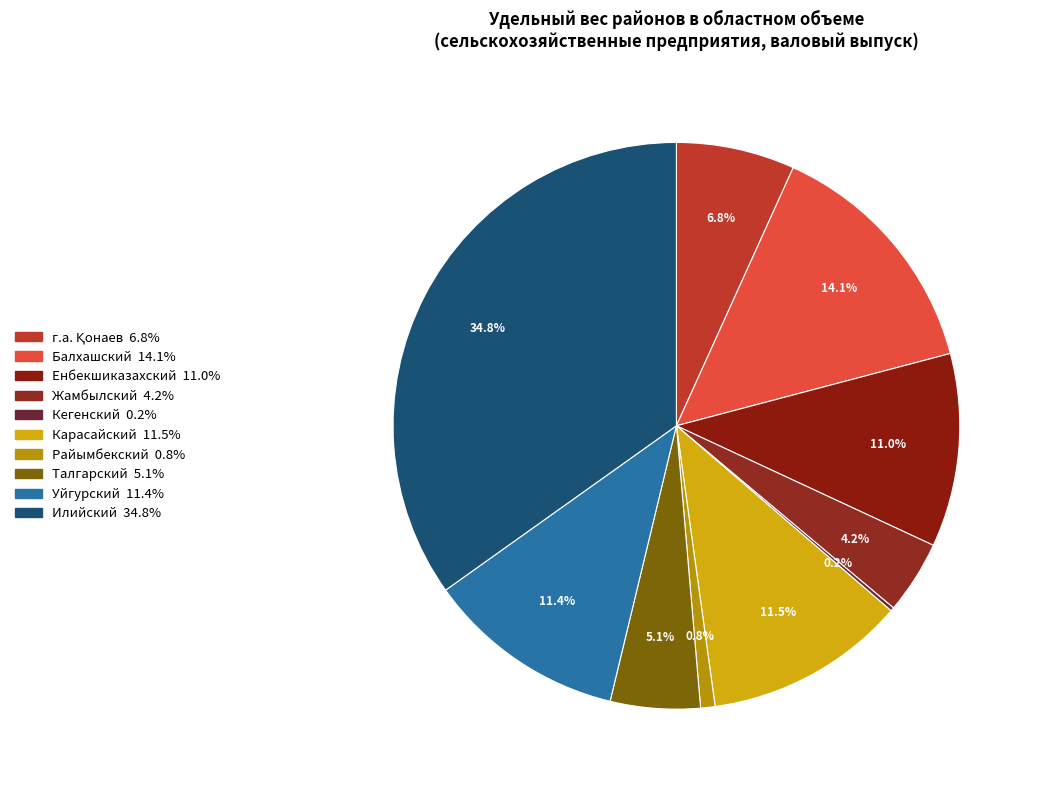

The г.а. Қонаев slice represents 7% of the pie. True or false?

True